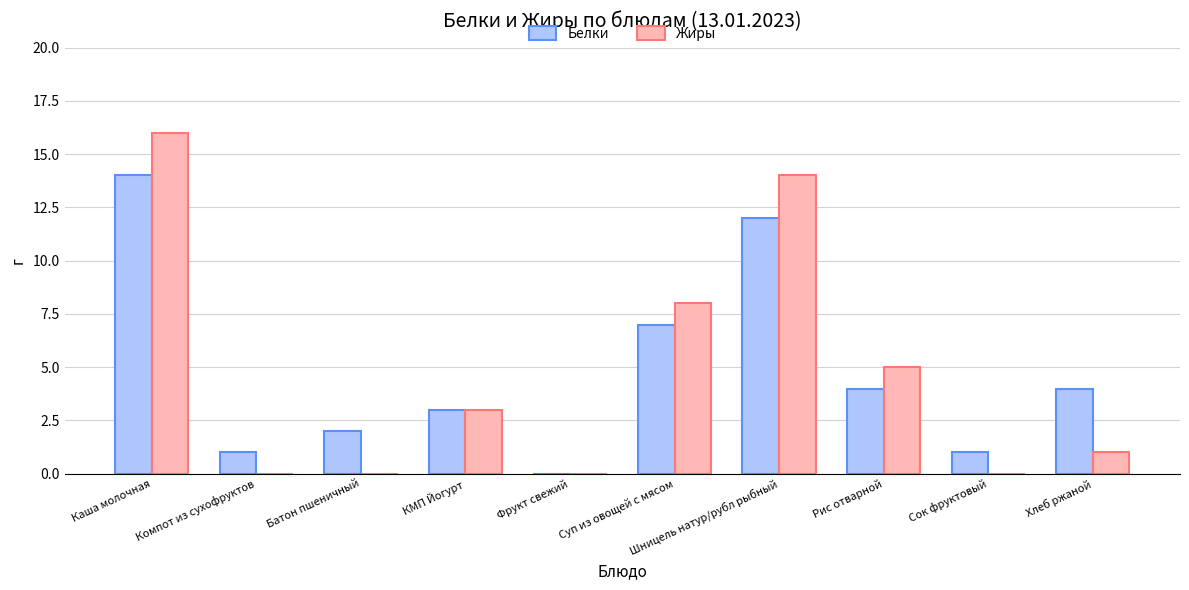

What is the sum of the Жиры values at КМП Йогурт and Сок фруктовый?

3